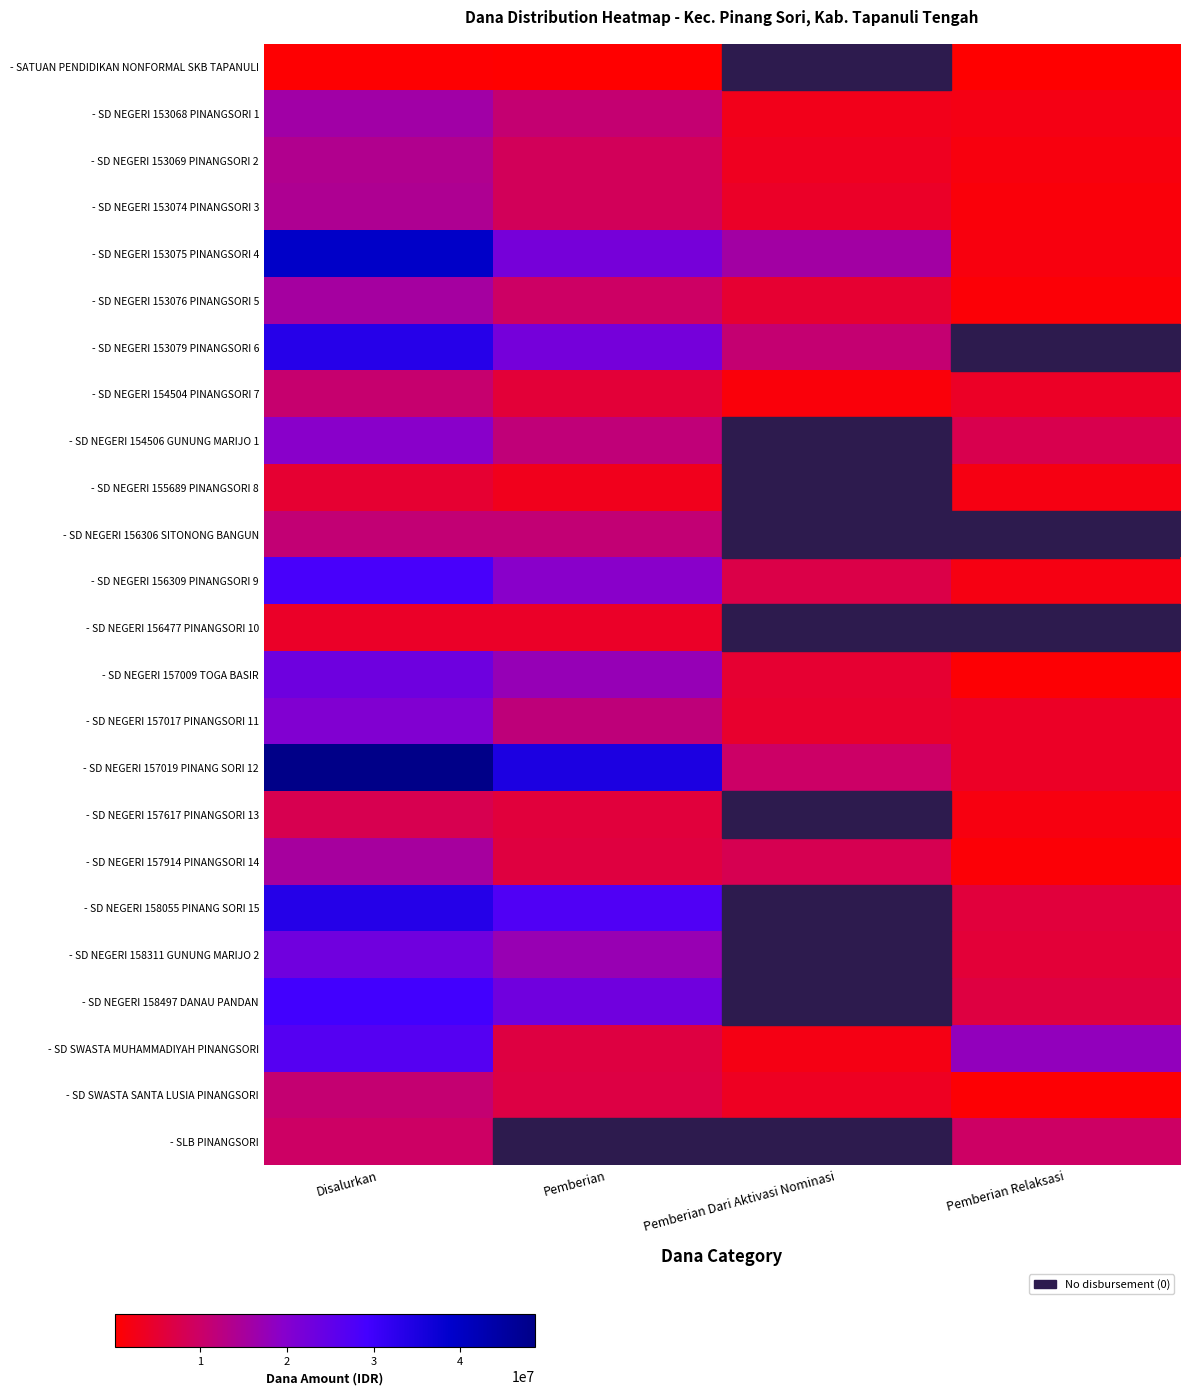

How many data points does each series have?

4